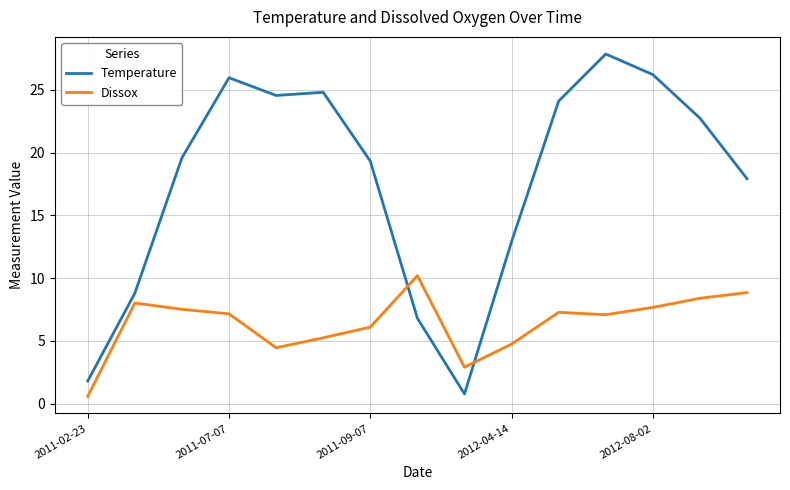

What are all the series names shown in the legend?

Temperature, Dissox